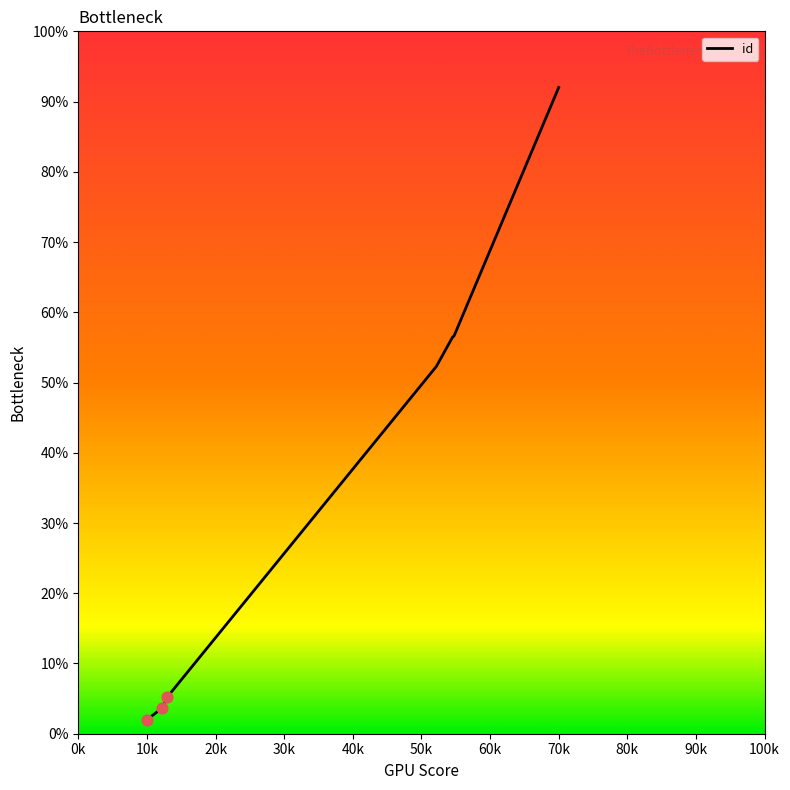

Which has a higher value, 4179 or 6869?

6869